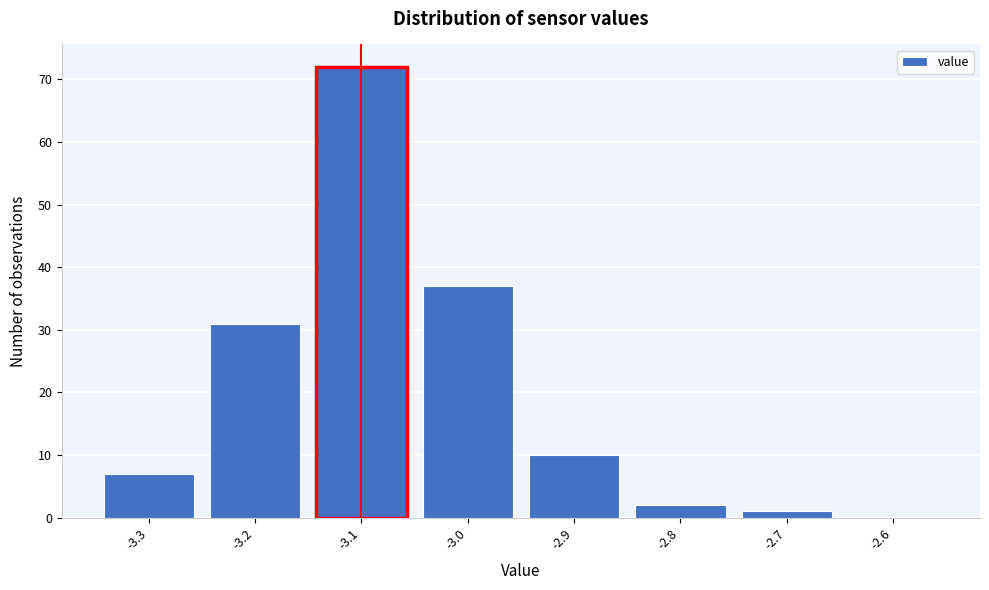

Reading left to right, transcribe this chart: for each bar, give the range it covers on the x-axis and its height. The values are not printed on the chart, so give them approximately, as read against the axis.

-3.35 to -3.25: 7
-3.25 to -3.15: 31
-3.15 to -3.05: 72
-3.05 to -2.95: 37
-2.95 to -2.85: 10
-2.85 to -2.75: 2
-2.75 to -2.65: 1
-2.65 to -2.55: 0